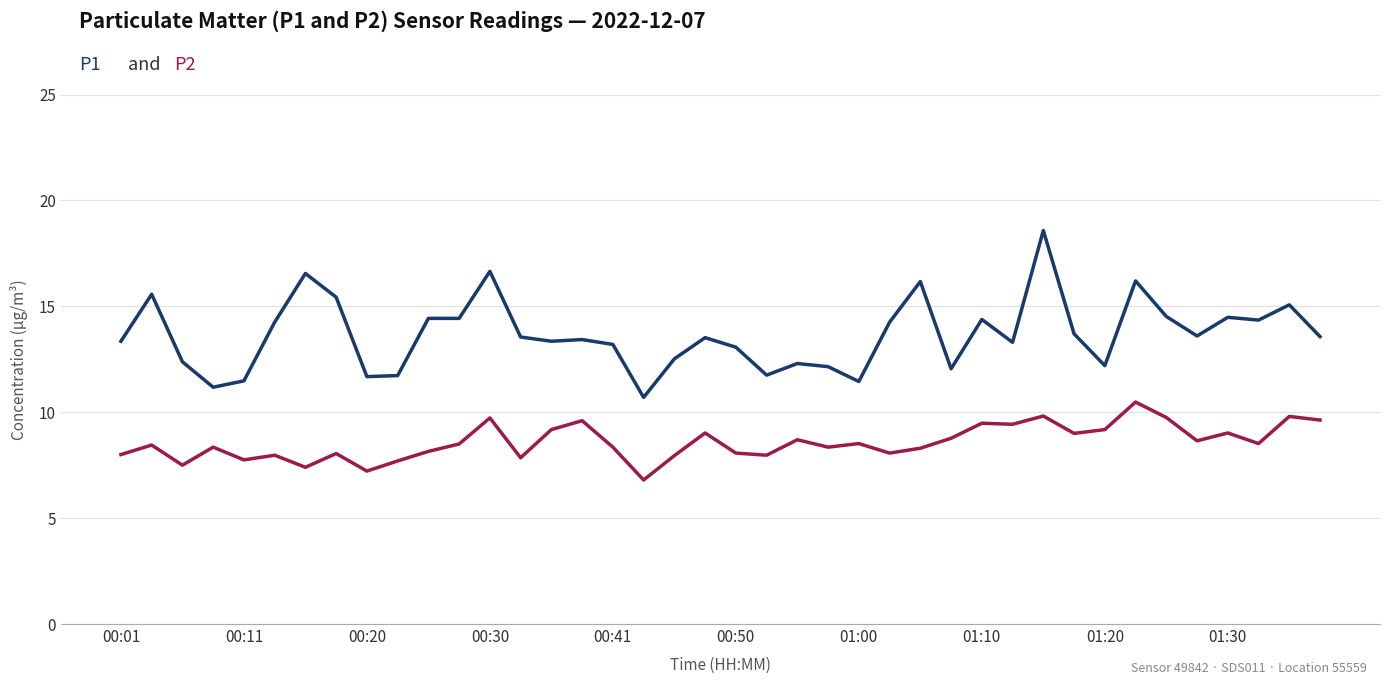

What is the minimum value shown in the chart?

6.8